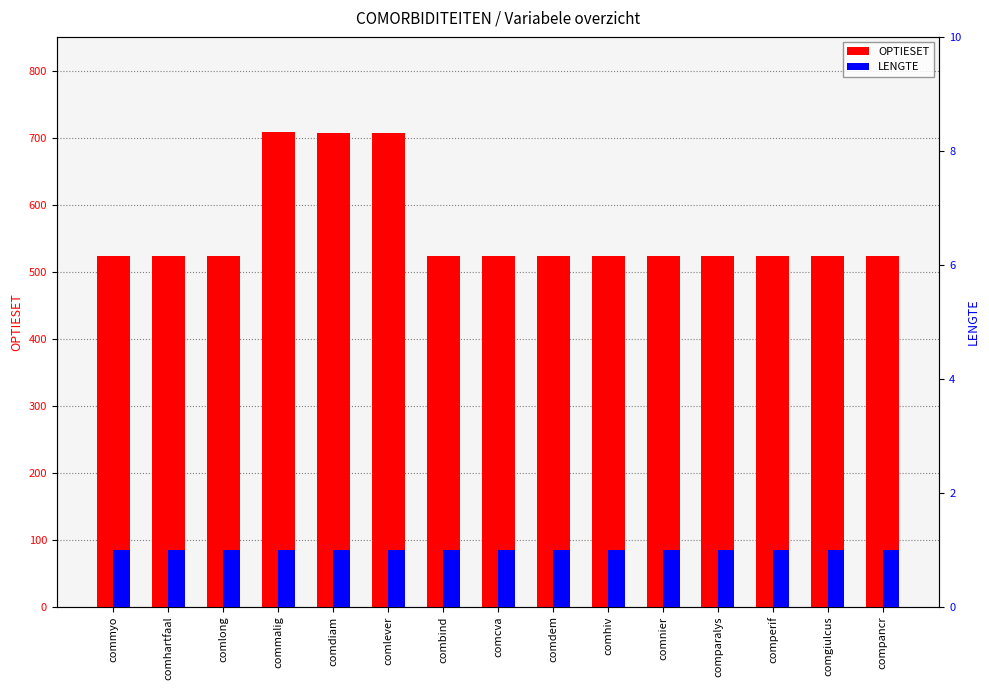

What is the label of the 2nd bar from the left?

comhartfaal